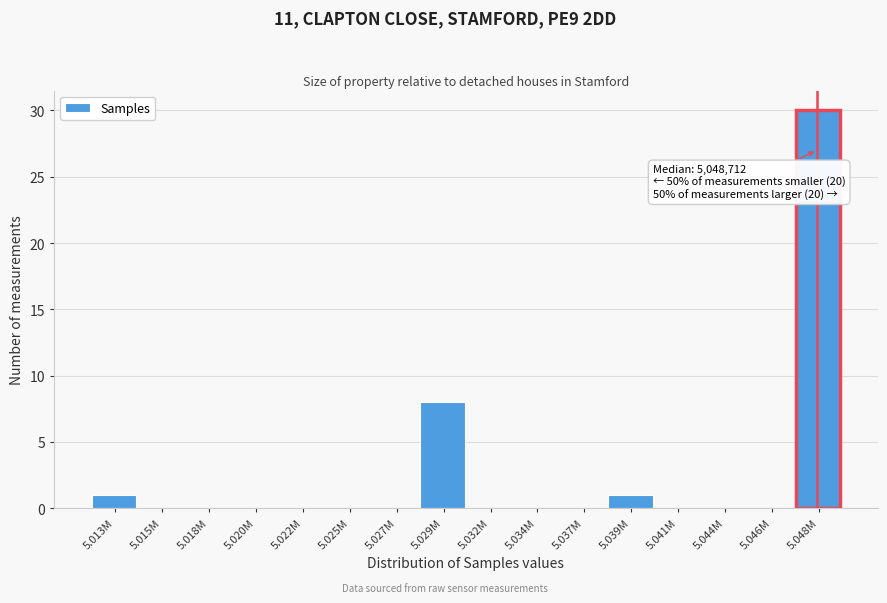

Reading left to right, list all the values displayed in this chart.

5.013M=1	5.015M=0	5.018M=0	5.020M=0	5.022M=0	5.025M=0	5.027M=0	5.029M=8	5.032M=0	5.034M=0	5.037M=0	5.039M=1	5.041M=0	5.044M=0	5.046M=0	5.048M=30